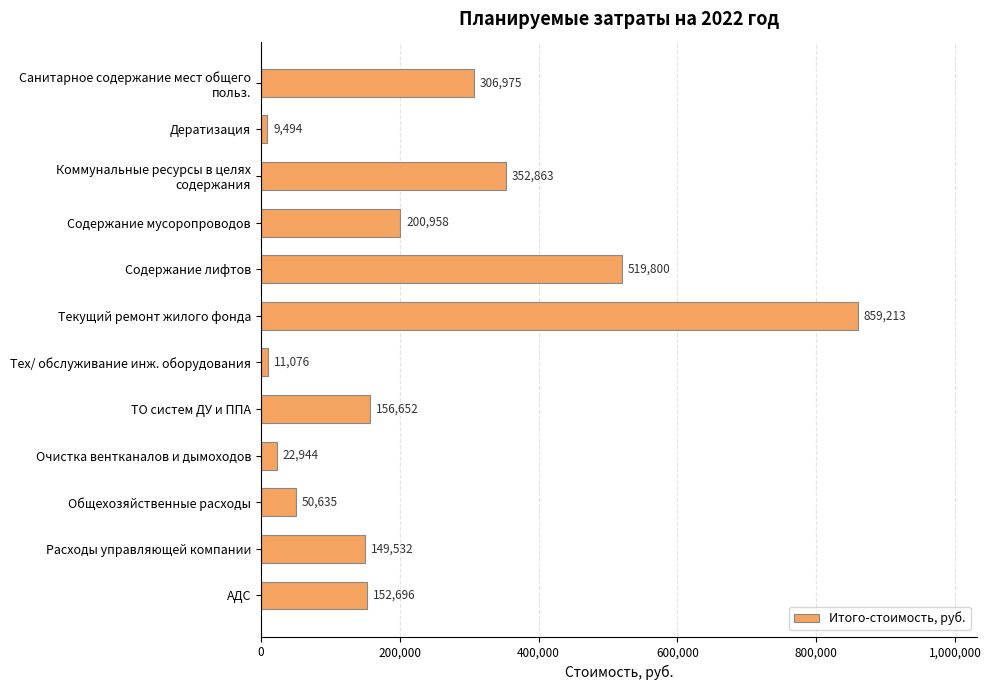

Which has a higher value, Очистка вентканалов и дымоходов or Текущий ремонт жилого фонда?

Текущий ремонт жилого фонда